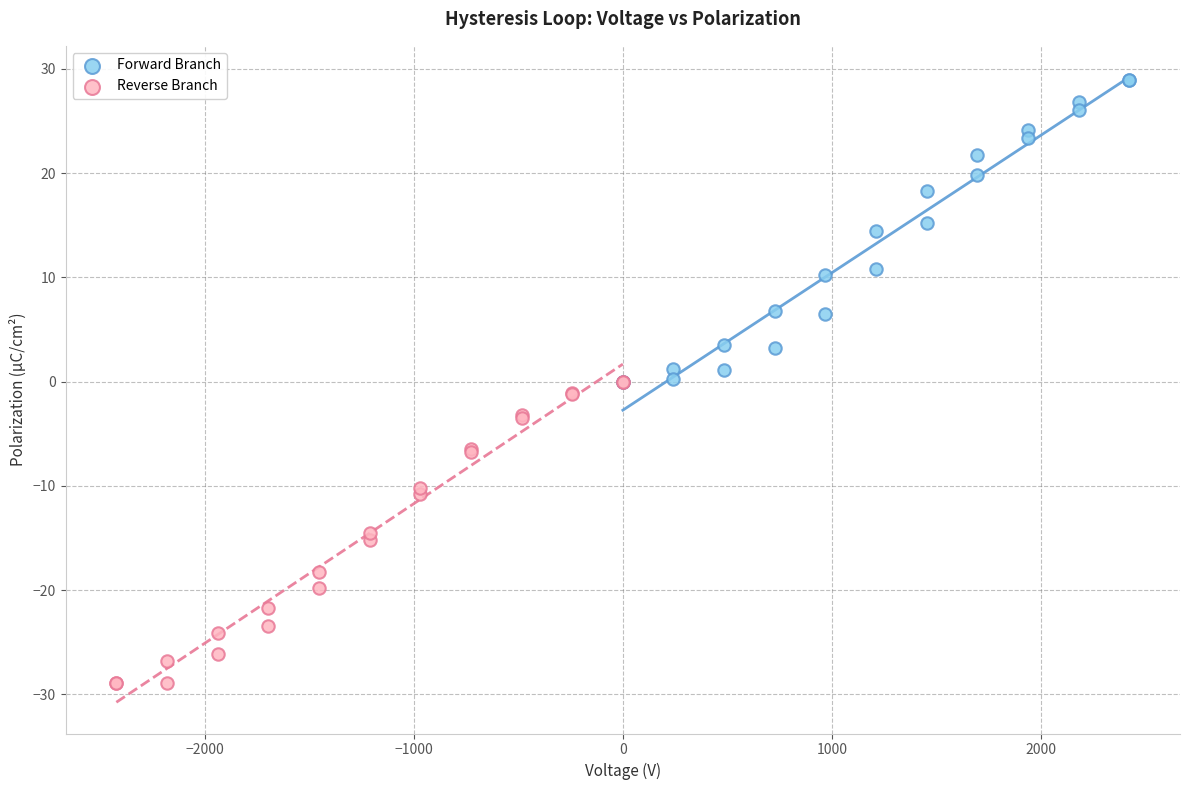

Which series reaches the minimum Y coordinate?

Reverse Branch